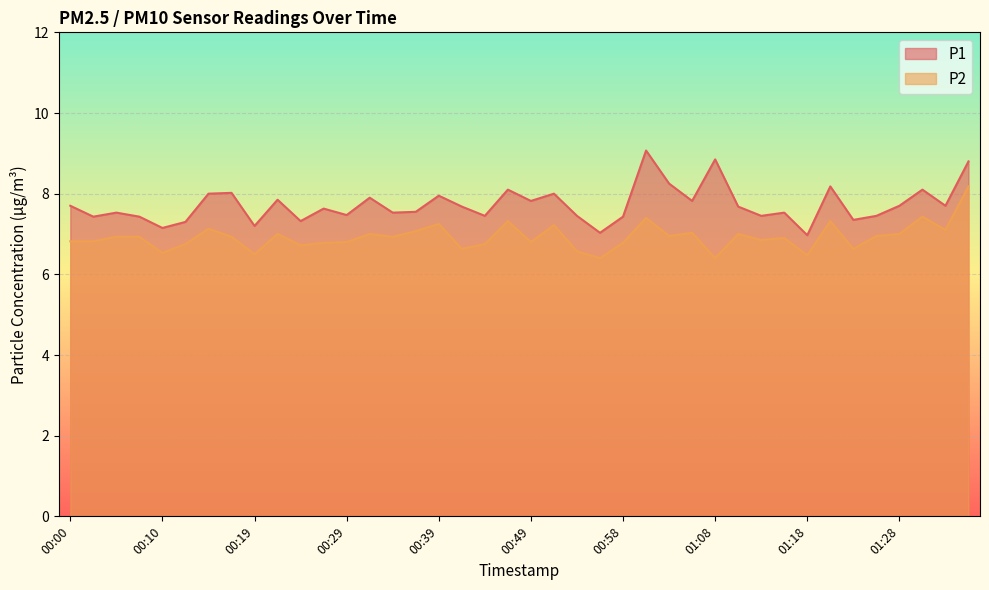

True or false: P1 and P2 intersect in this chart.

False